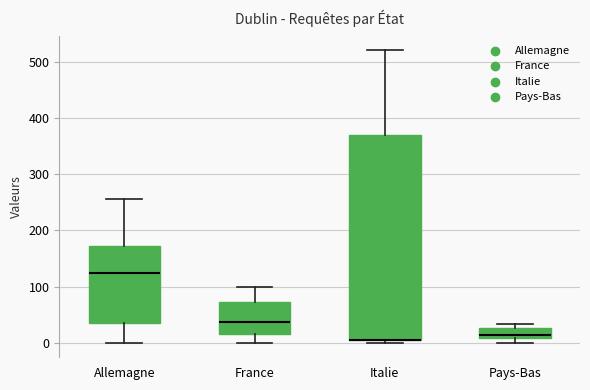

Comparing the boxes themselves (not the whiskers), which one is the tallest?

Italie